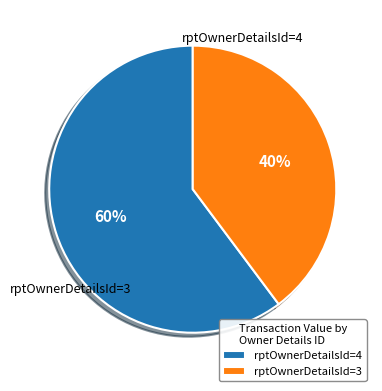

To the nearest percent, what percentage of the pie is rptOwnerDetailsId=3?

40%